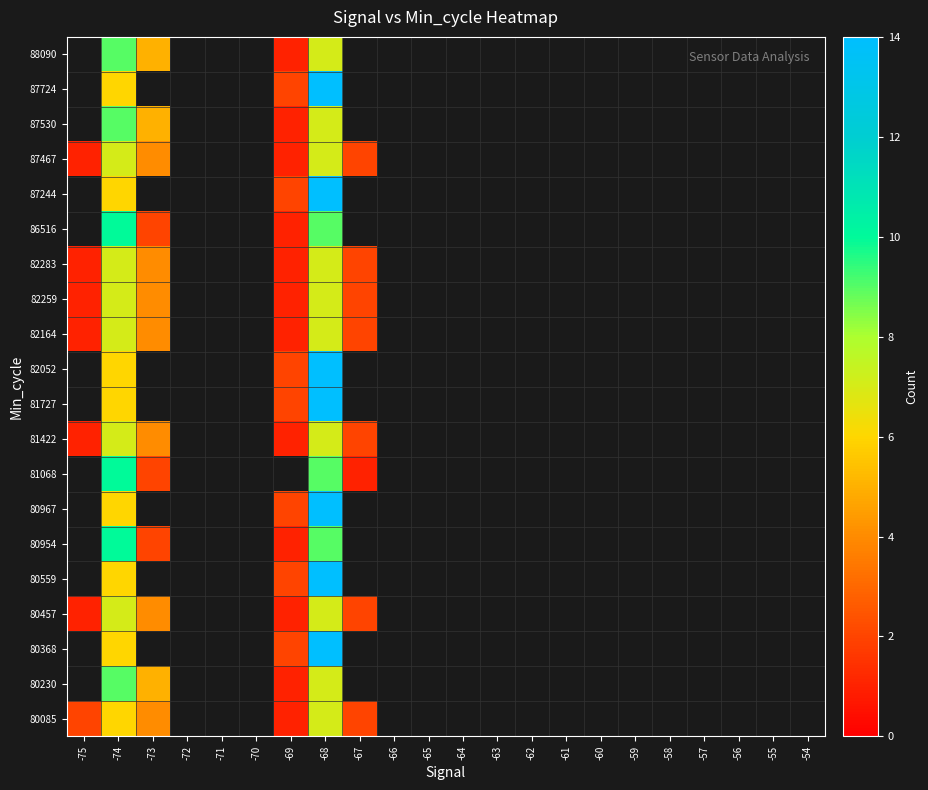

What is the smallest value displayed?

1.0